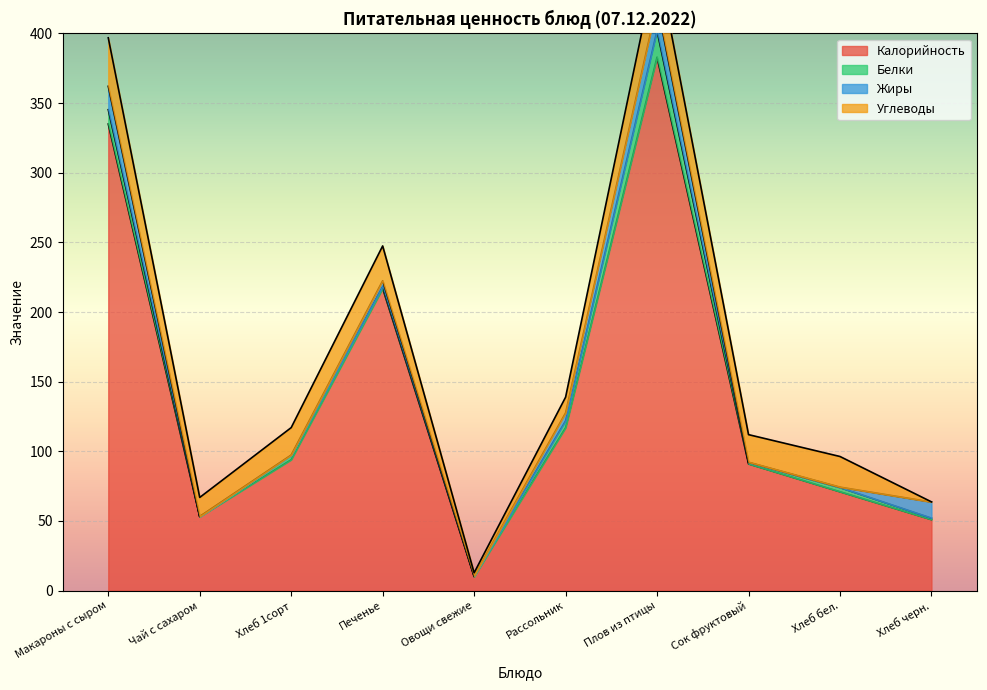

What is the sum of the Углеводы values at Хлеб 1сорт and Рассольник?

31.0